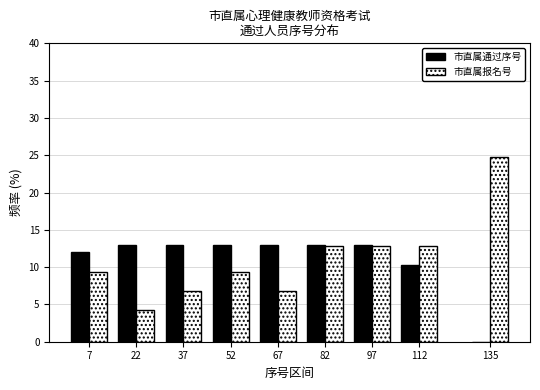

Reading right to left, extract all data points from this chart.

市直属通过序号: 135=0.0	112=10.3	97=12.9	82=12.9	67=12.9	52=12.9	37=12.9	22=12.9	7=12.1
市直属报名号: 135=24.8	112=12.8	97=12.8	82=12.8	67=6.8	52=9.4	37=6.8	22=4.3	7=9.4